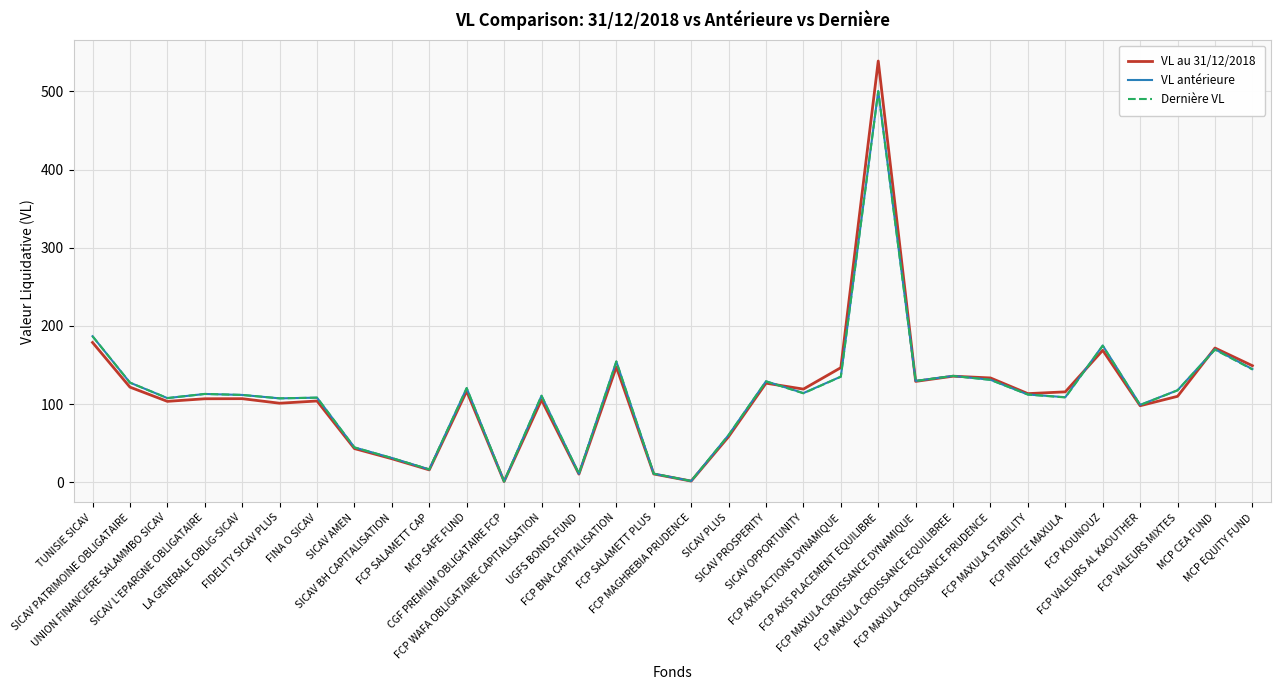

Which series has the largest range (max minus min)?

VL au 31/12/2018